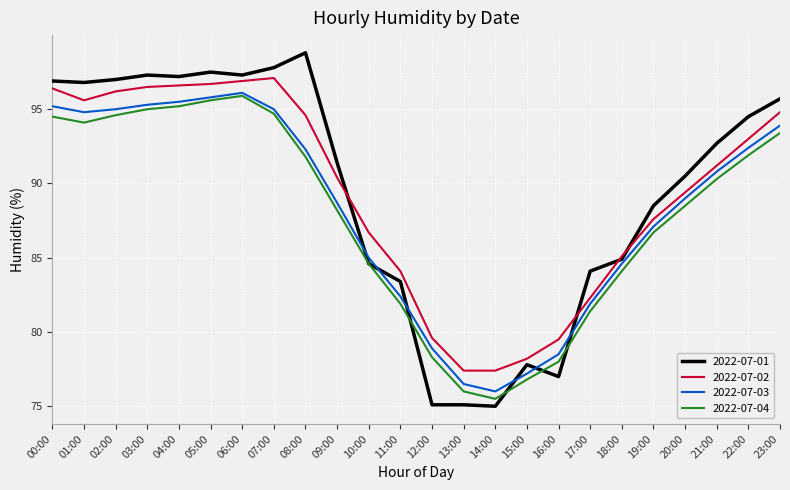

Which label corresponds to the largest value in the chart?

08:00